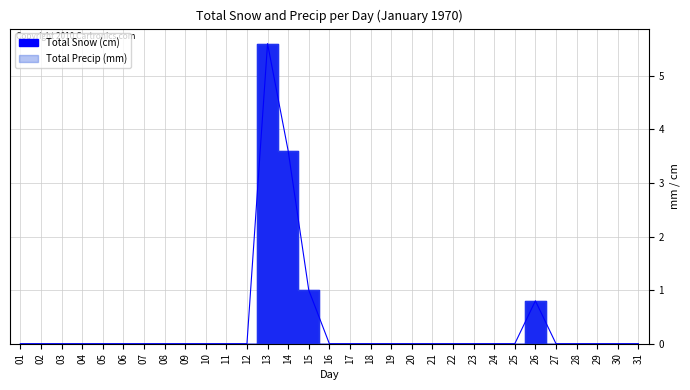

How many interior local peaks (higher than both neighbors) does the data have?

2